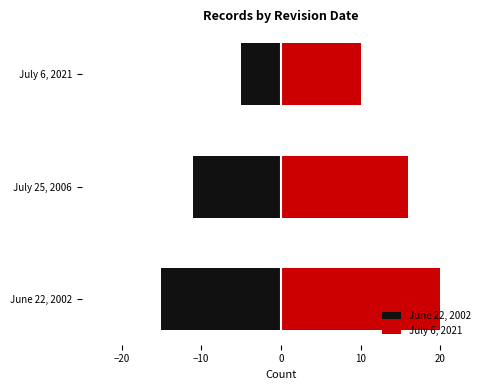

Between −20 and −10, which series saw the biggest shift?

June 22, 2002